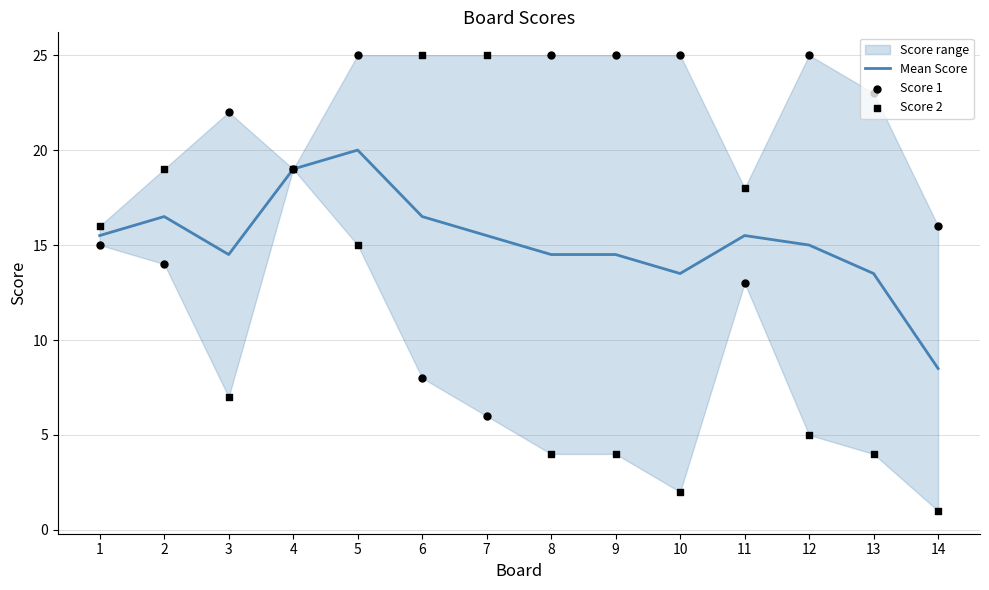

Which series reaches the minimum Y coordinate?

Score 2